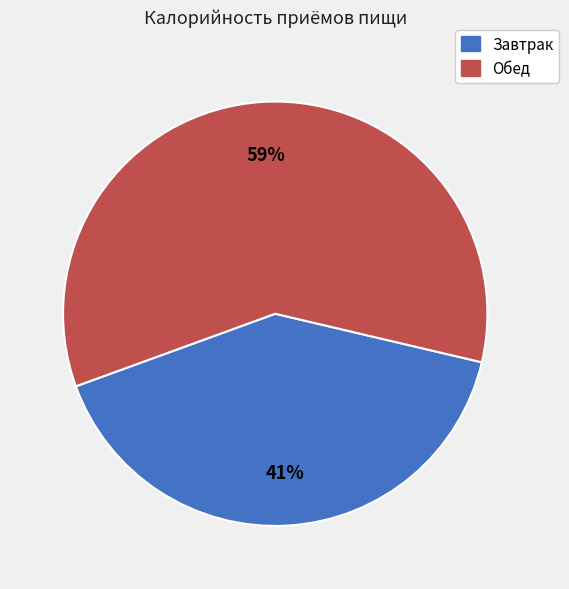

Rank the categories by value from lowest to highest.

Завтрак, Обед